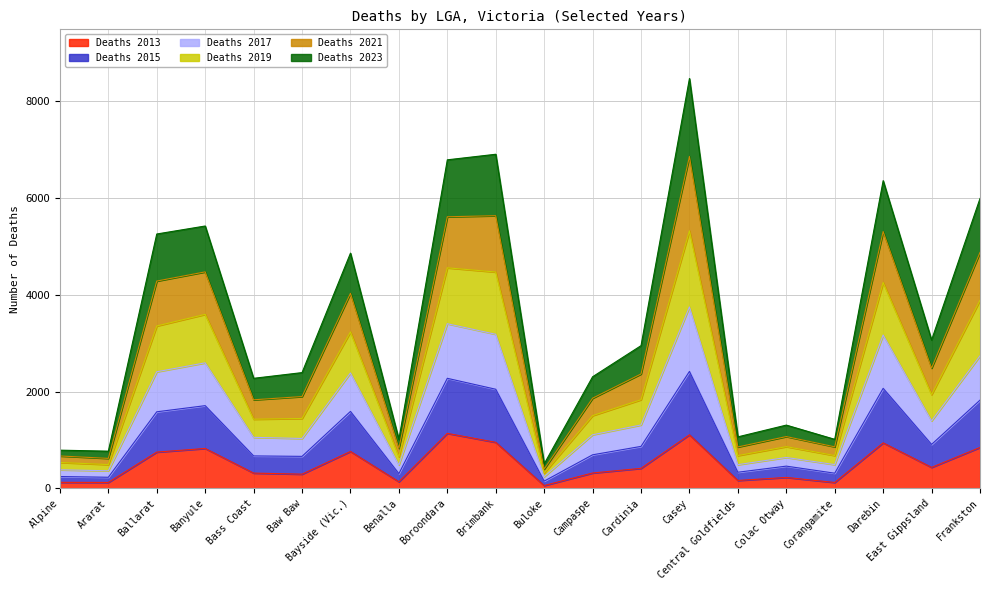

True or false: Deaths 2017 and Deaths 2021 intersect in this chart.

False